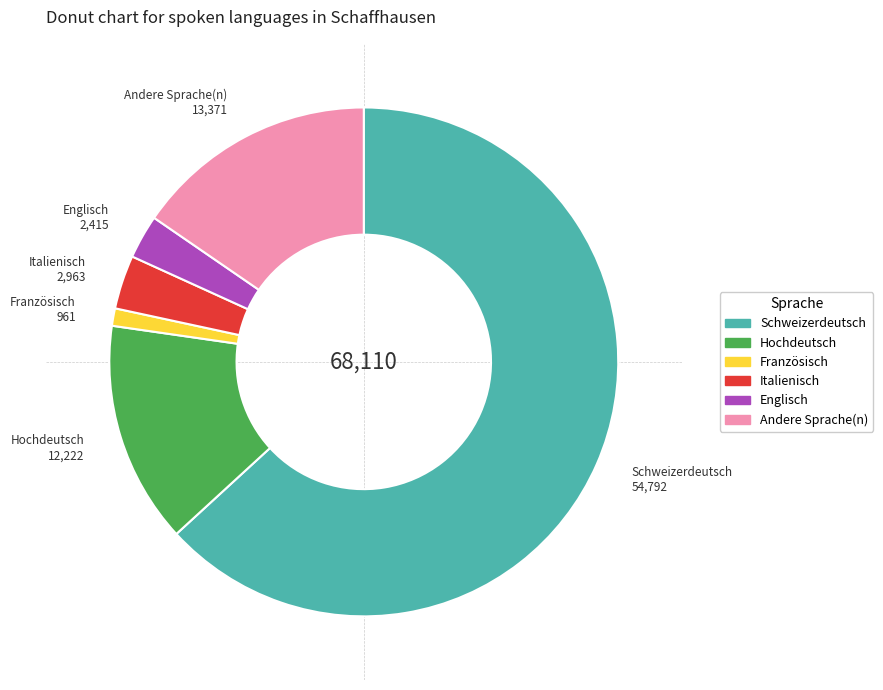

Which slice is the largest?

Schweizerdeutsch